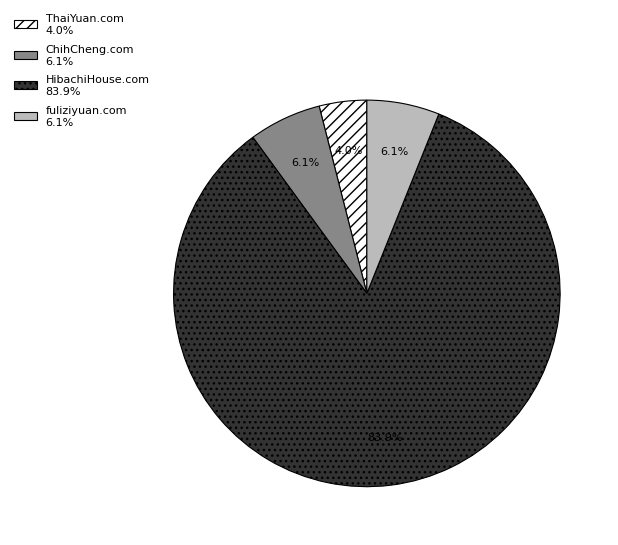

Does any single category account for the majority?

Yes